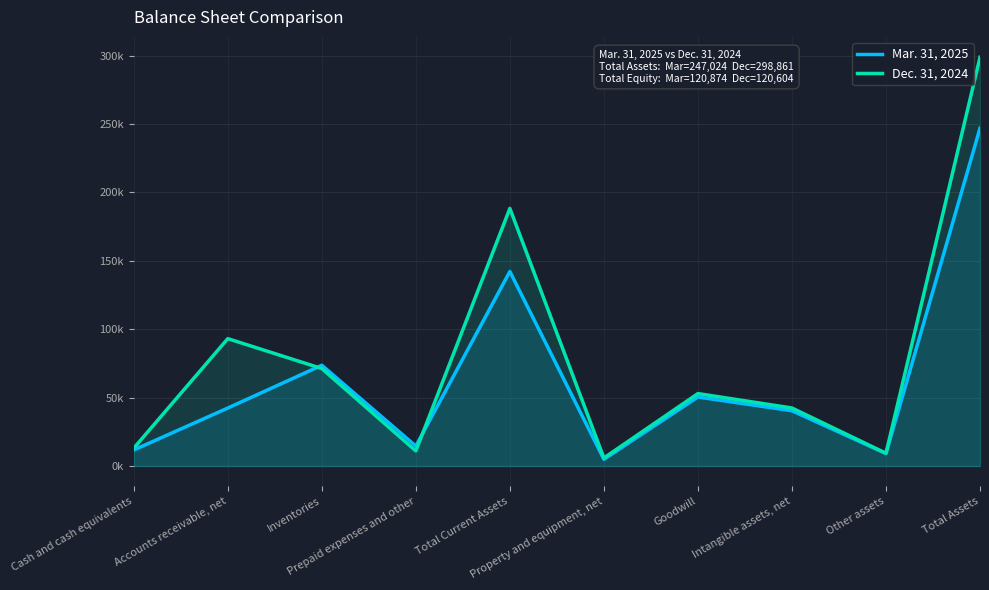

Which series has the widest spread of values?

Dec. 31, 2024